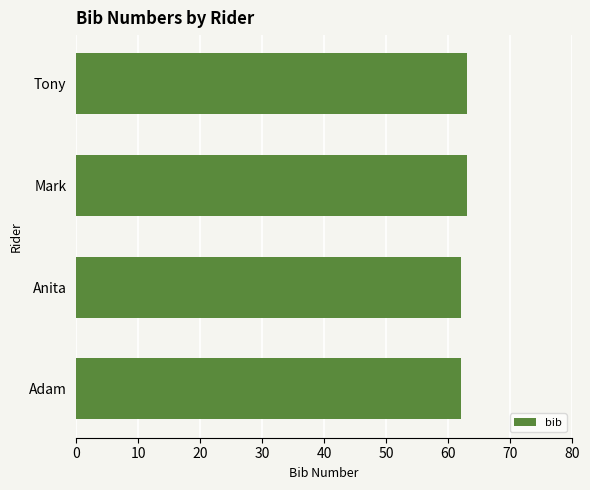

How many bars are there in total?

4